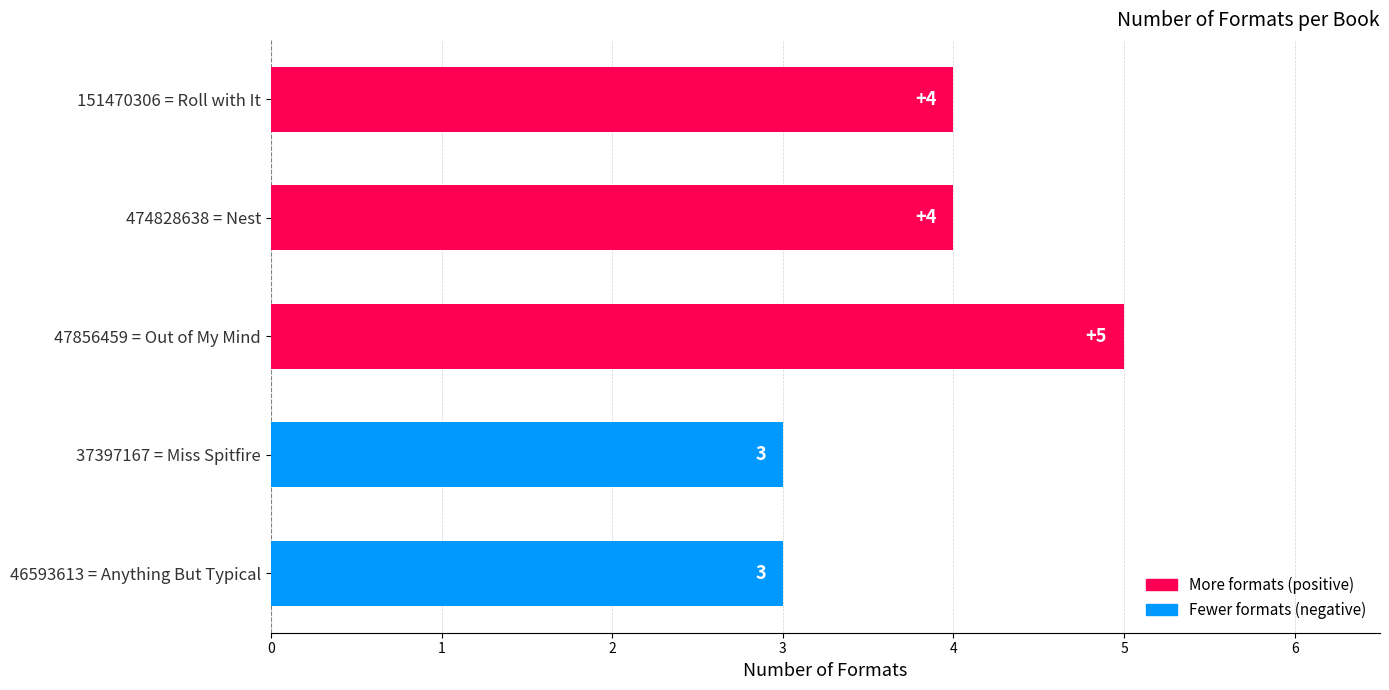

What is the difference between the values at Anything But Typical and Roll with It?

1